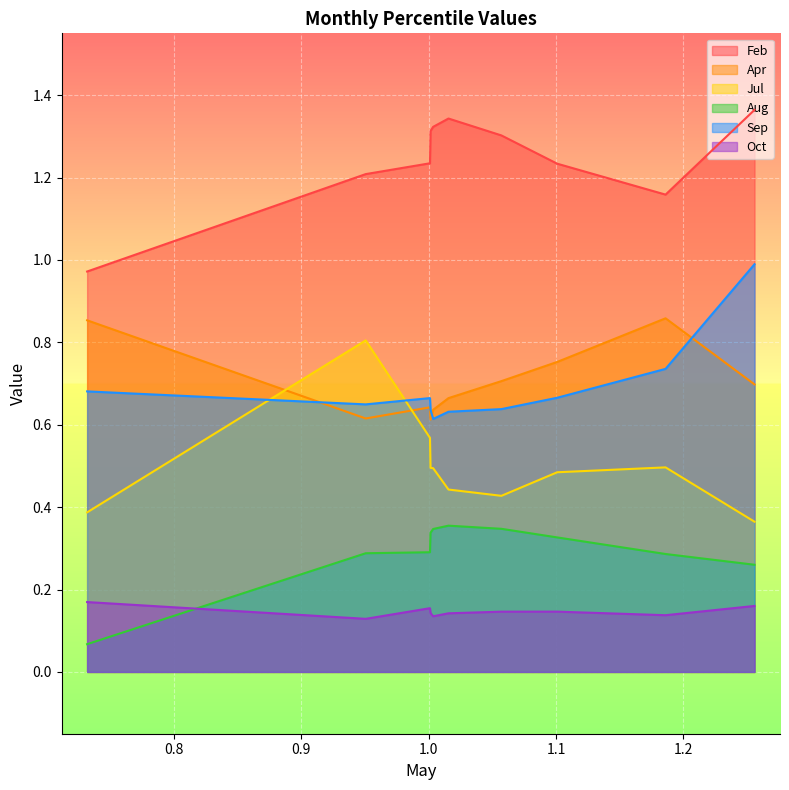

The value of Jul at pct65 is 0.2. True or false?

False